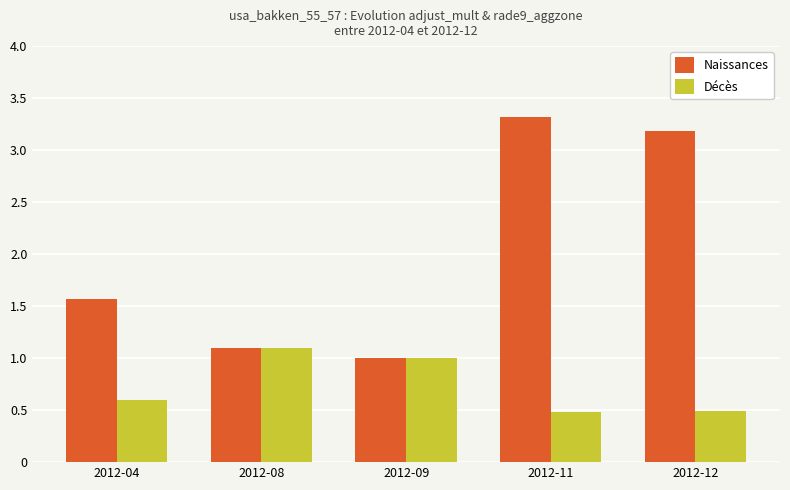

Which series has the largest range (max minus min)?

Naissances